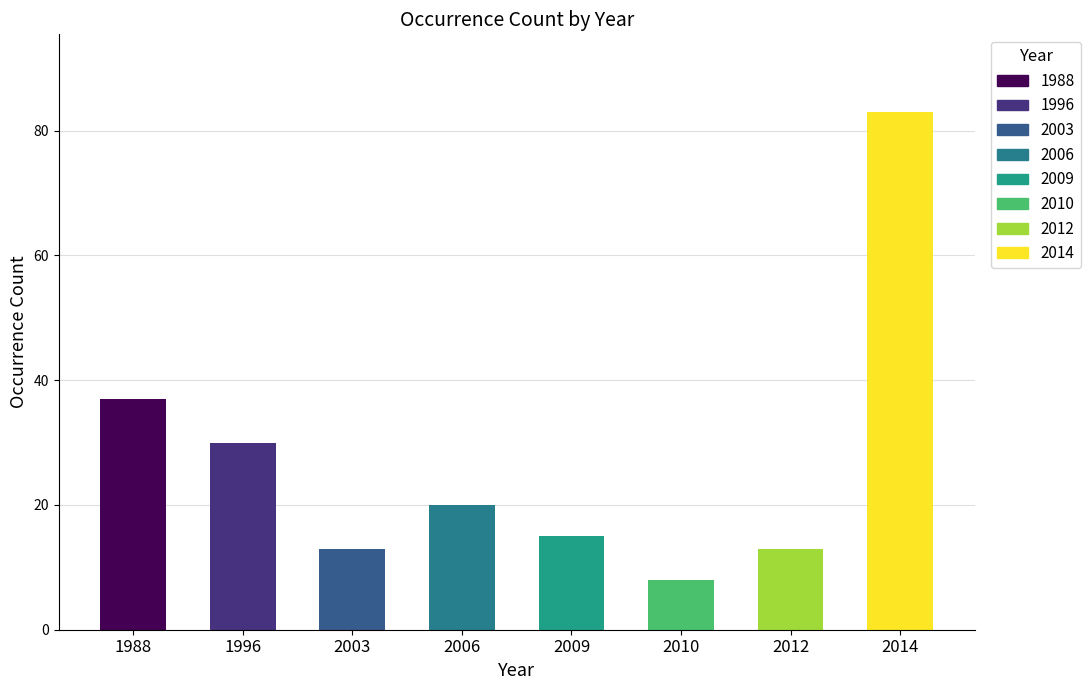

What is the difference between the values at 2003 and 2014?

70